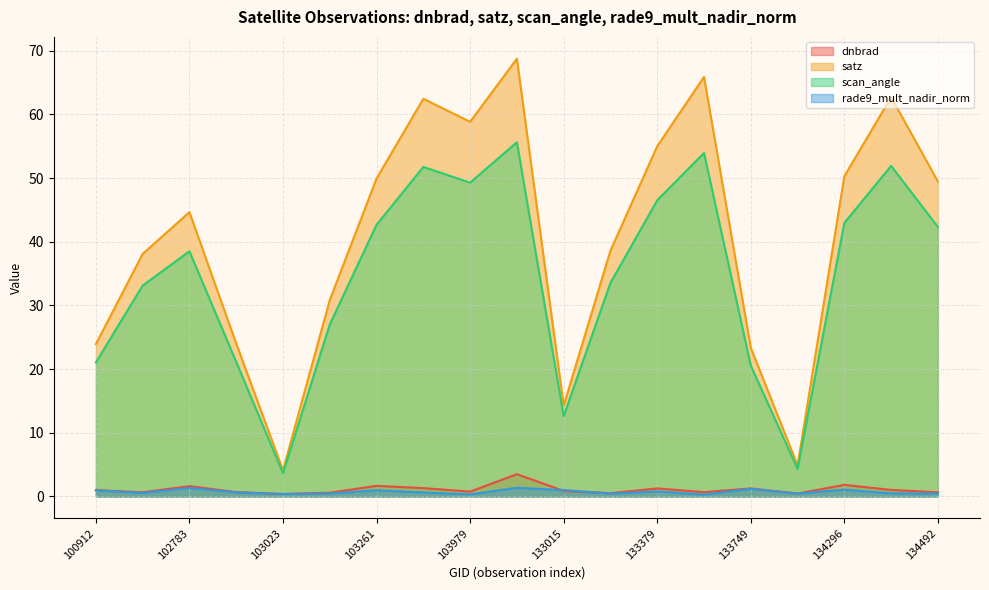

What is the value of the dnbrad point at the 9th from the left?

0.8